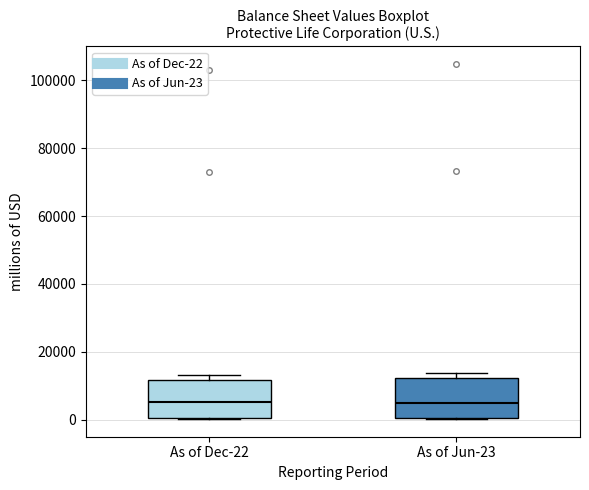

Where is the upper edge of the box for As of Dec-22 on the y-axis? The values are not printed on the chart, so give them approximately, as read against the axis.

12000